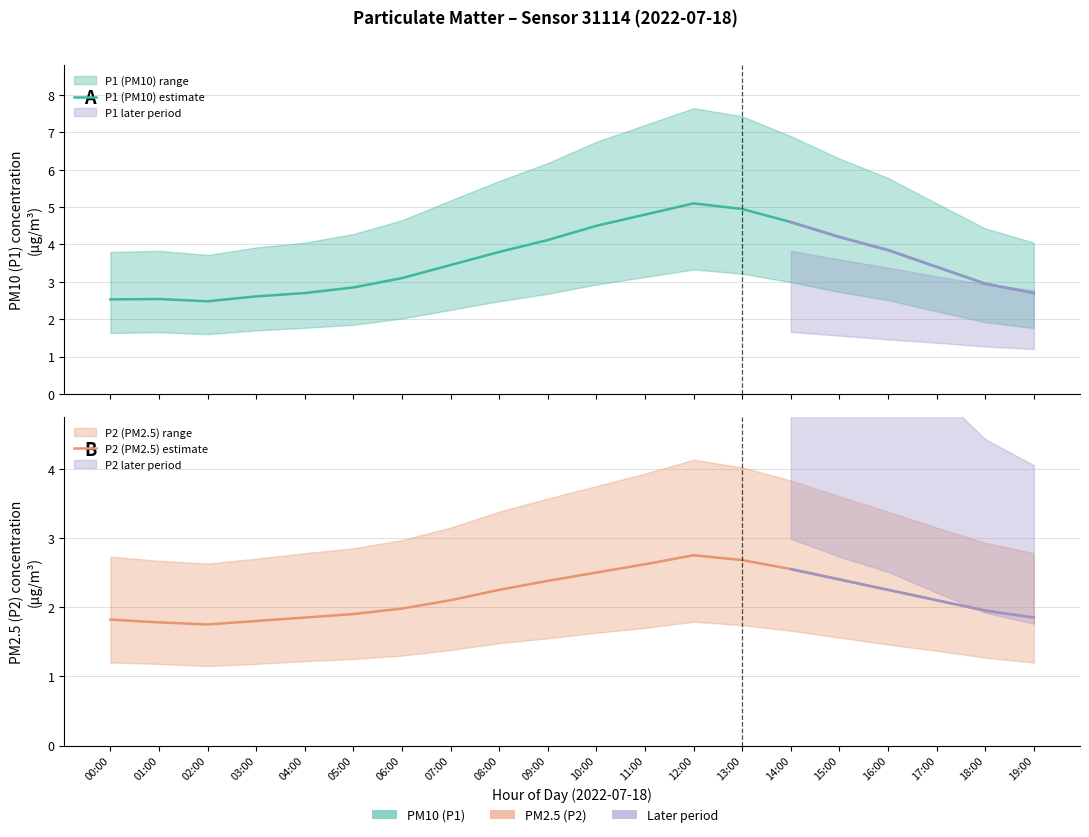

What is the sum of all P2 (PM2.5) estimate values?

43.3